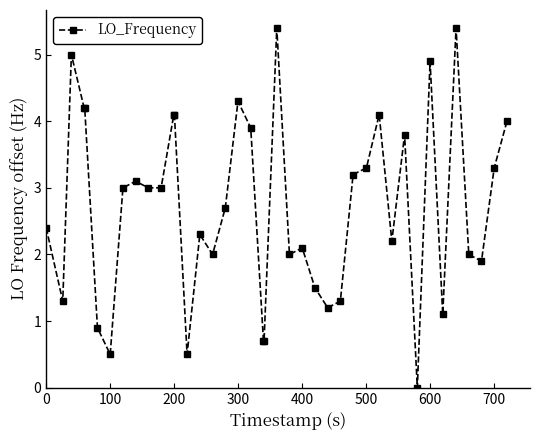

What is the value of the 12th point from the left?

4.1